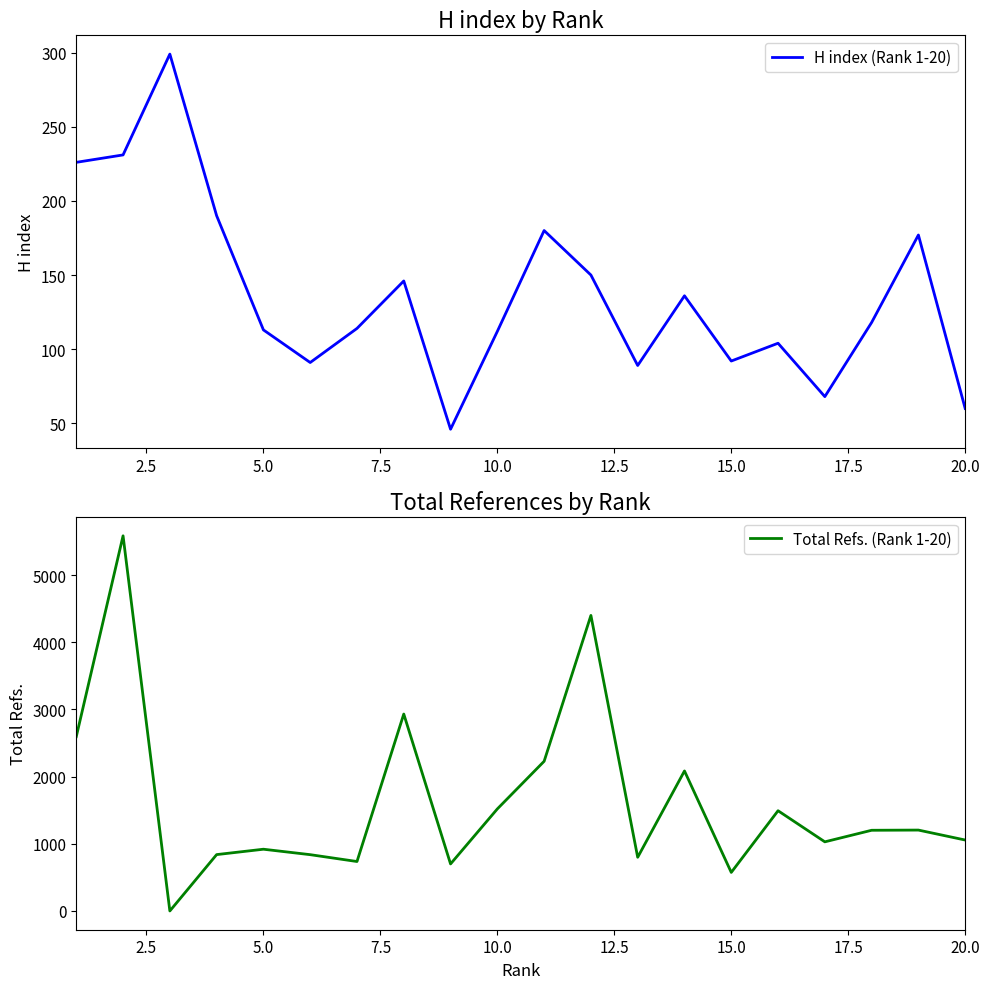

The H index (Rank 1-20) series shows 60 at 20.0. True or false?

True